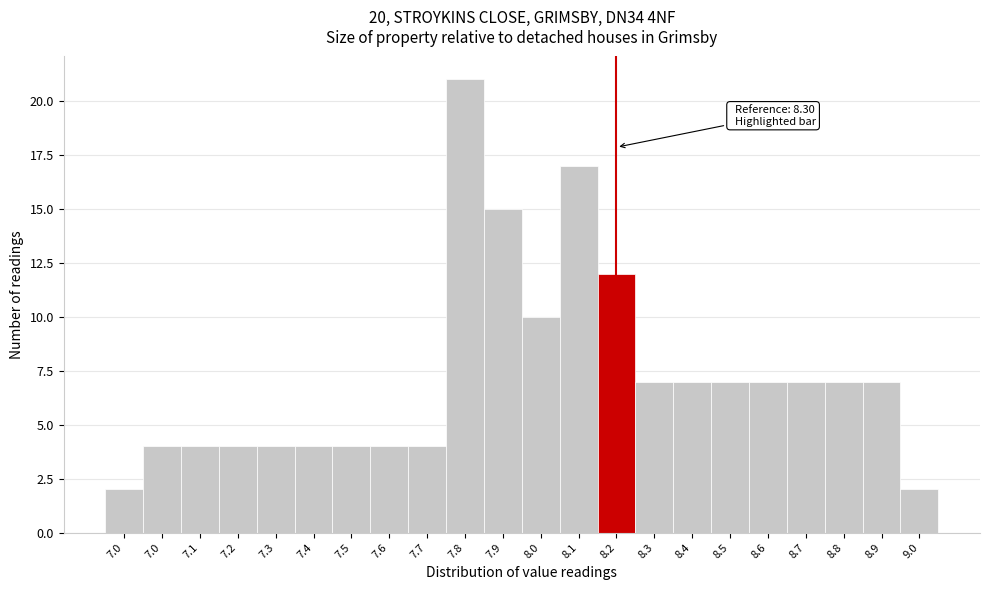

How many values are below 7?

10